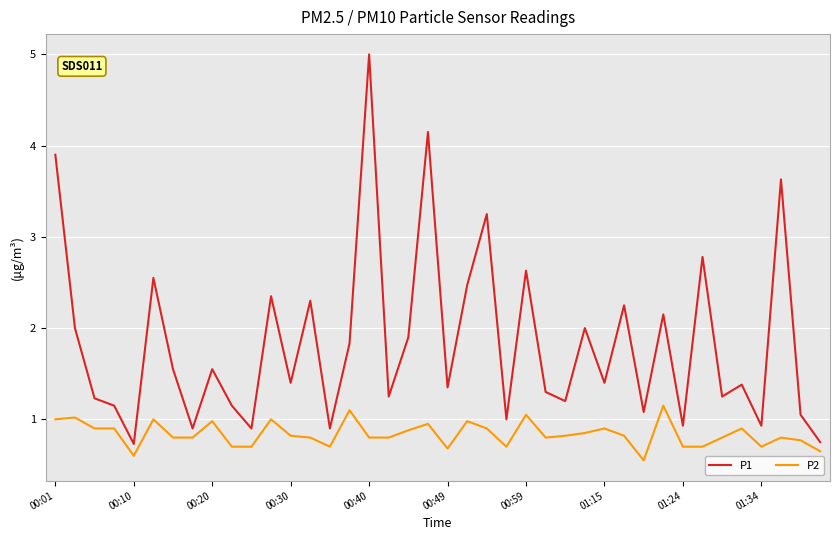

True or false: P2 and P1 intersect in this chart.

False